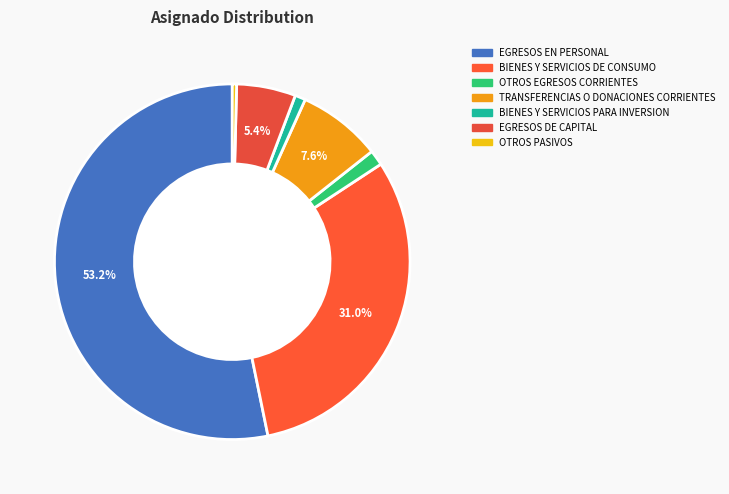

How many slices are in this pie chart?

7